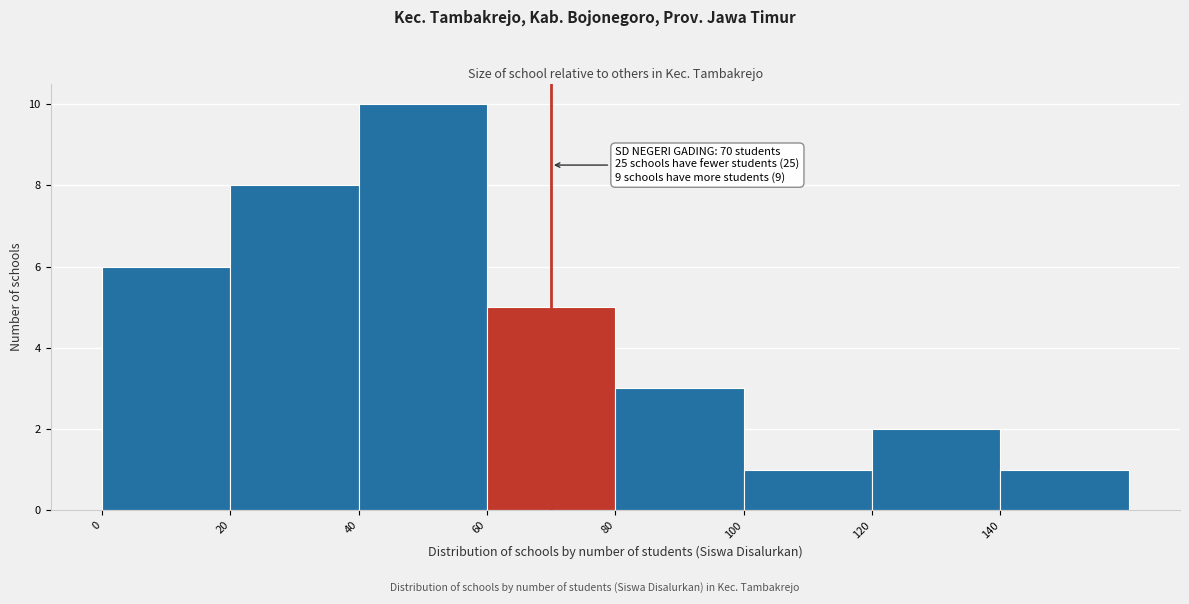

Which range on the x-axis has the tallest bar?

40 to 60